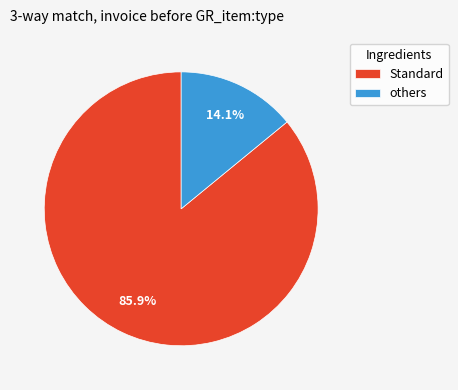

How many segments does this pie chart have?

2